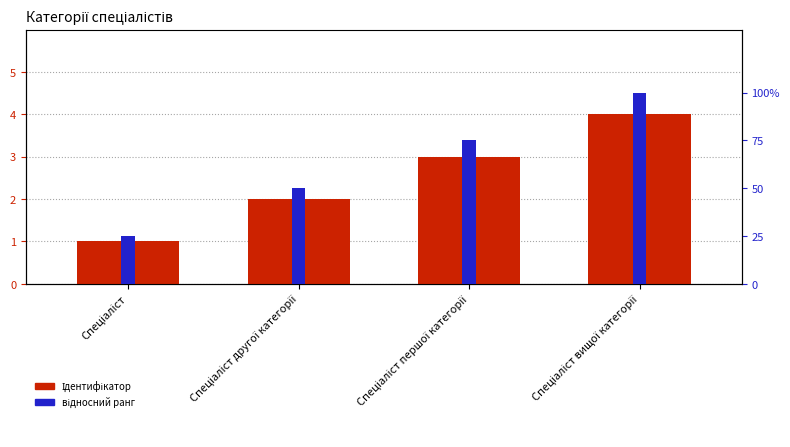

How many categories are shown in the chart?

4